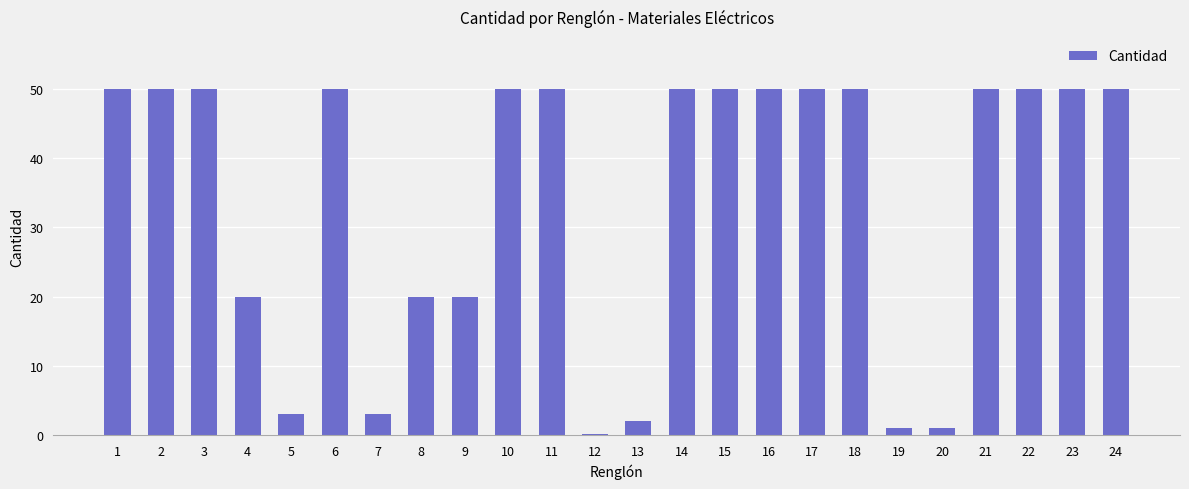

The chart shows a value of 50.0 at 14. True or false?

True